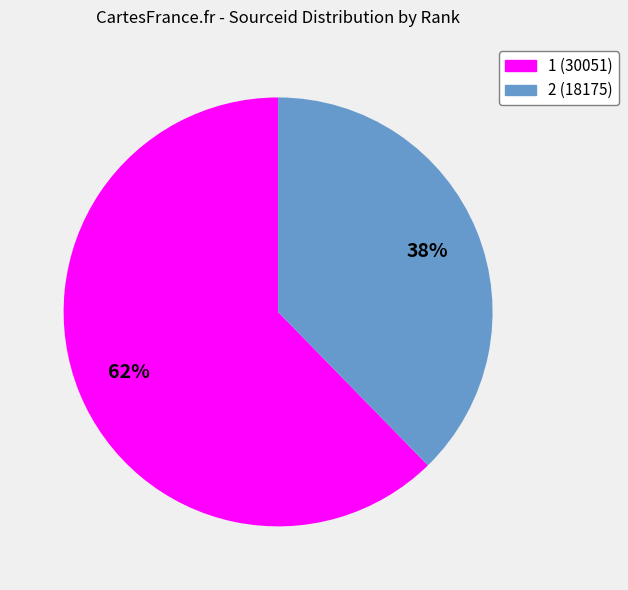

What is the ratio of the value at 2 to the value at 1?

0.6